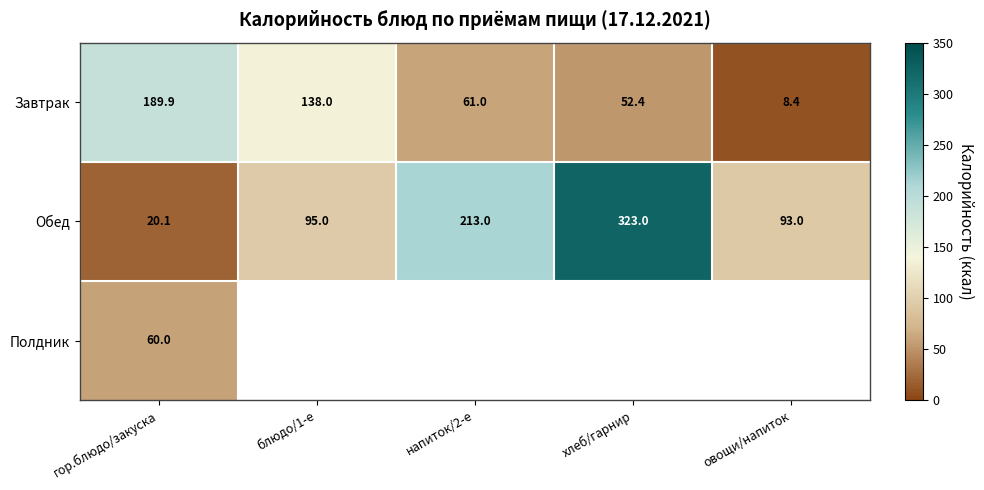

What is the minimum value shown in the chart?

8.4